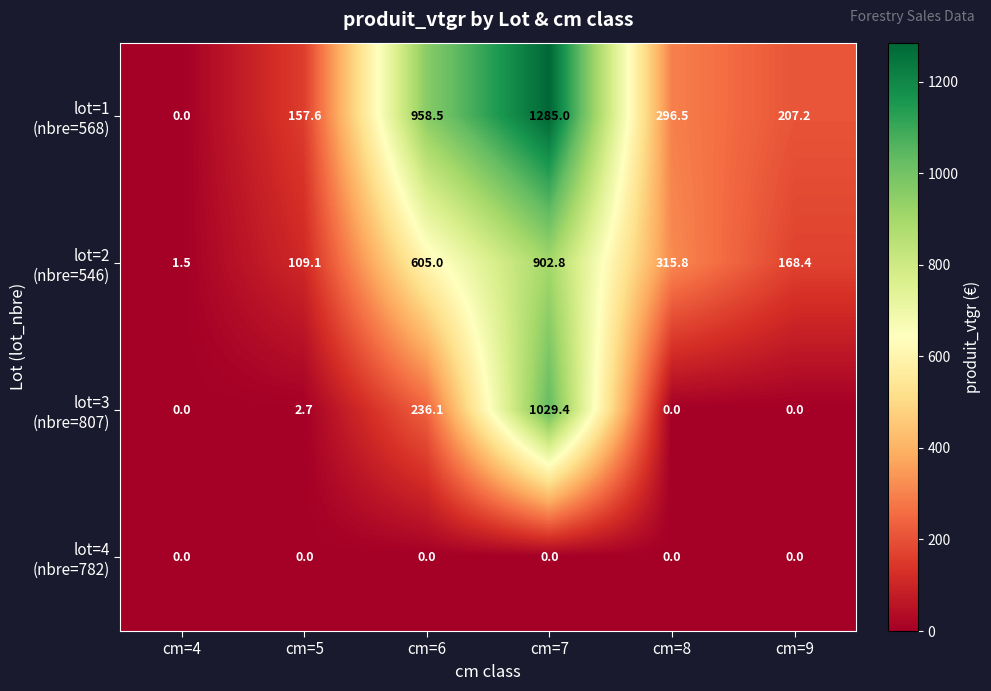

At which category is the sum across all series the highest?

cm=7